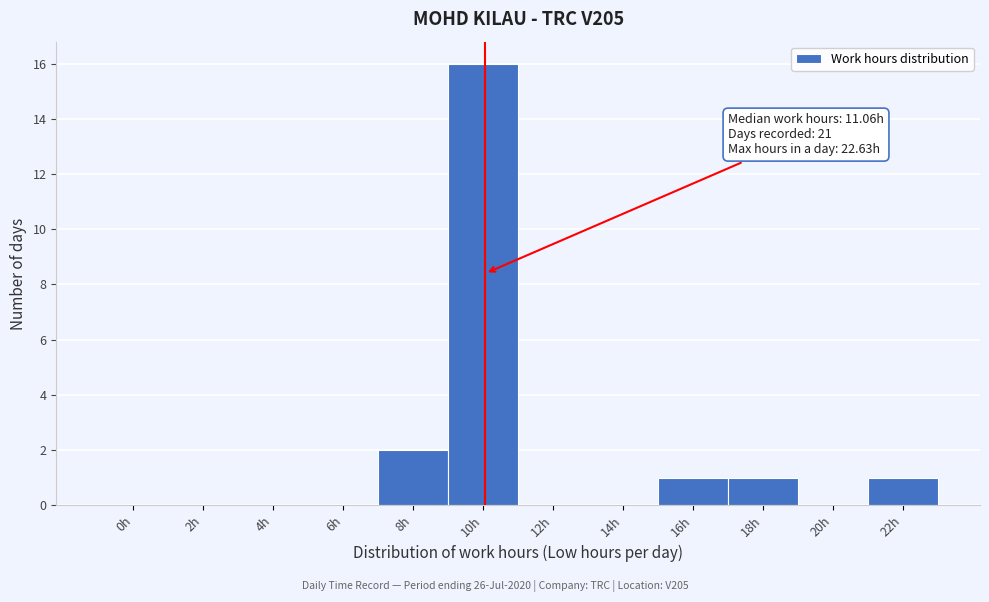

Reading left to right, what are all the values shown in this chart?

0h=0	2h=0	4h=0	6h=0	8h=2	10h=16	12h=0	14h=0	16h=1	18h=1	20h=0	22h=1